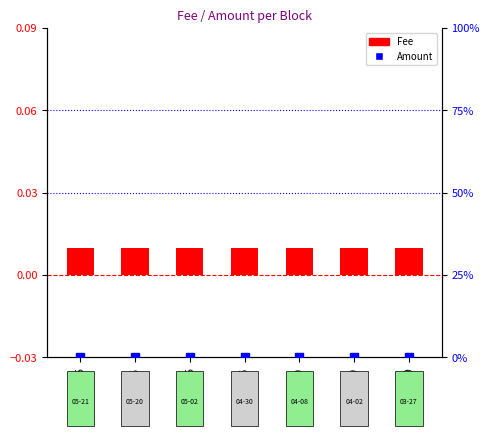

Which series has the largest total across all categories?

Fee